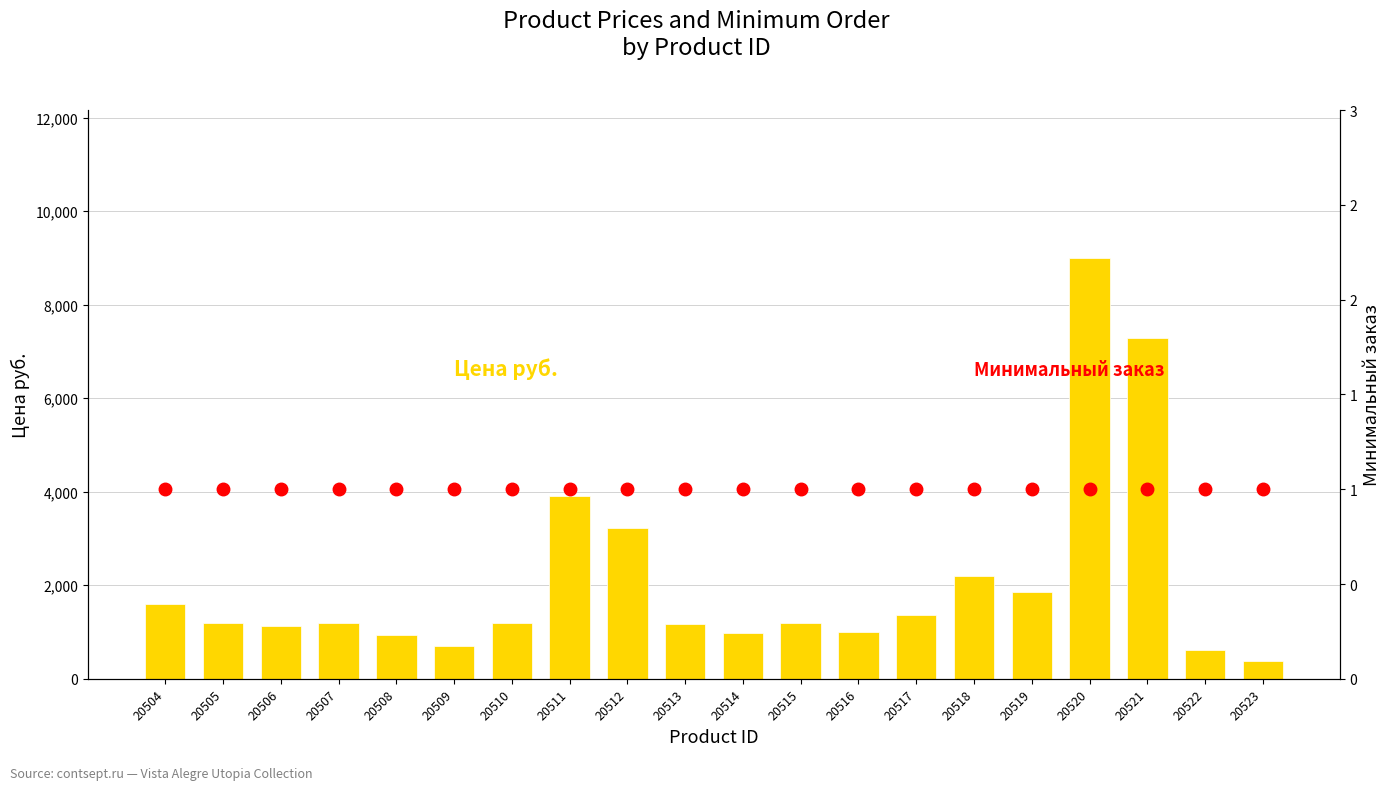

Reading left to right, extract all data points from this chart.

Цена руб.: 20504=1608	20505=1197	20506=1135	20507=1197	20508=945	20509=693	20510=1197	20511=3905	20512=3214	20513=1166	20514=977	20515=1197	20516=1009	20517=1367	20518=2205	20519=1859	20520=9007	20521=7276	20522=624	20523=385
Минимальный заказ: 20504=1	20505=1	20506=1	20507=1	20508=1	20509=1	20510=1	20511=1	20512=1	20513=1	20514=1	20515=1	20516=1	20517=1	20518=1	20519=1	20520=1	20521=1	20522=1	20523=1